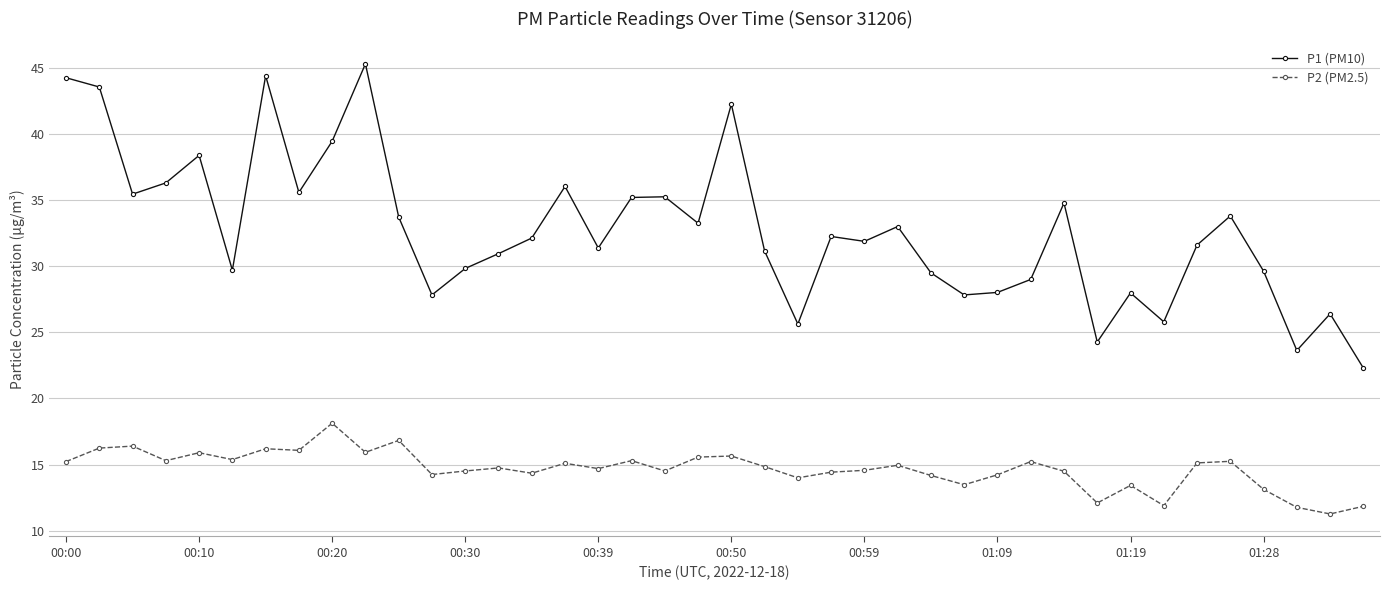

Which series has the largest range (max minus min)?

P1 (PM10)